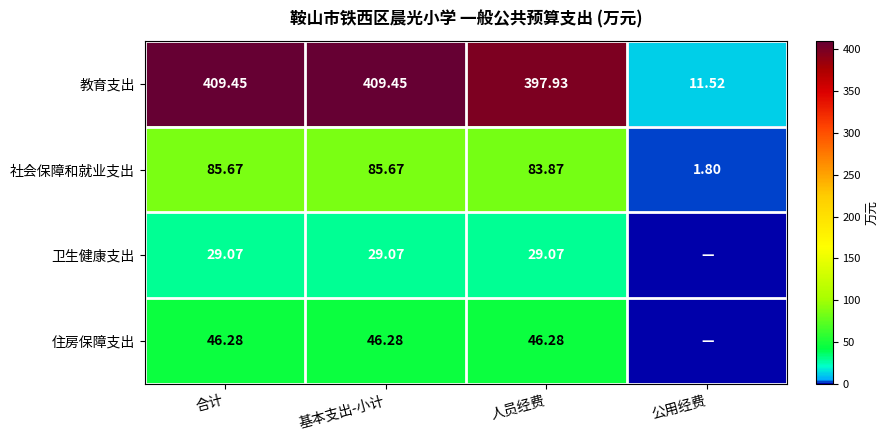

Between 基本支出-小计 and 人员经费, which series saw the biggest shift?

教育支出